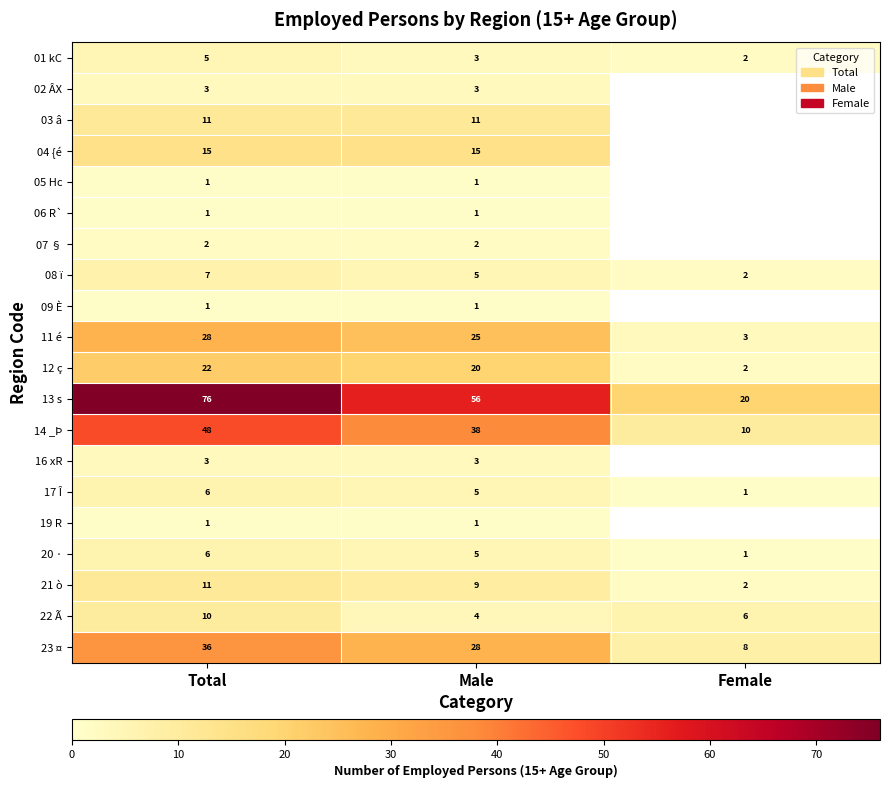

Which series changed the most between Total and Male?

13 s